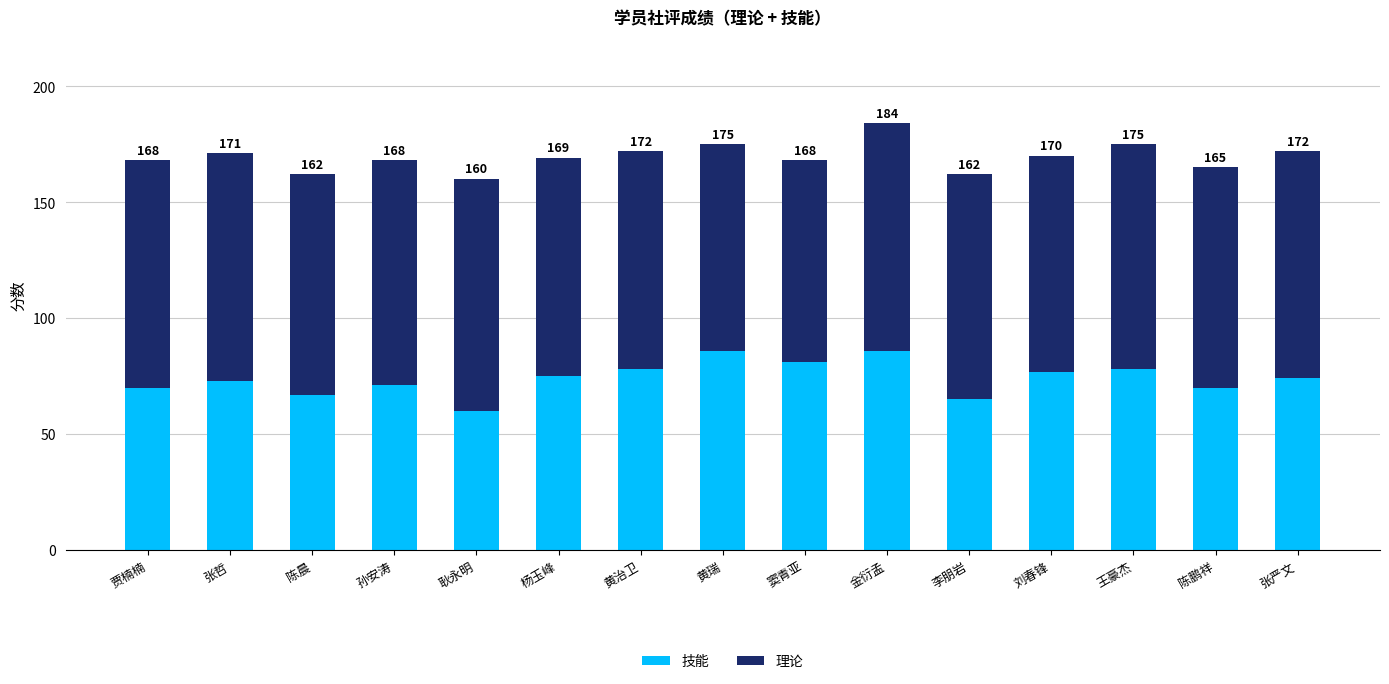

What is the label of the 10th bar from the right?

杨玉峰